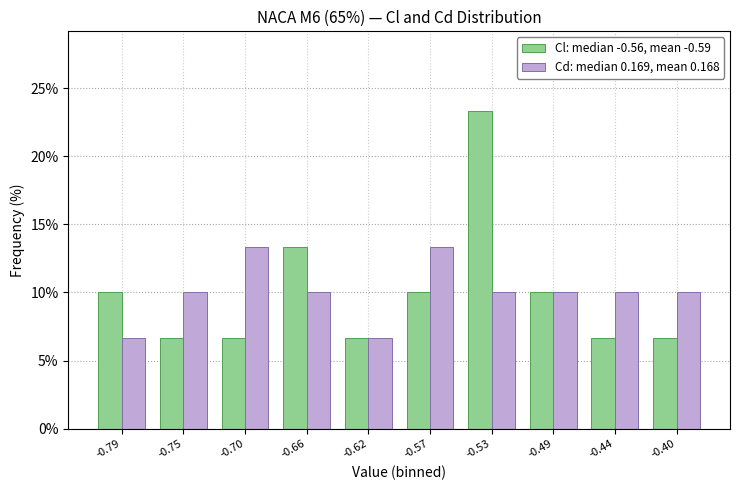

Reading left to right, list all the values displayed in this chart.

Cl: median -0.56, mean -0.59: 10.0	6.7	6.7	13.3	6.7	10.0	23.3	10.0	6.7	6.7
Cd: median 0.169, mean 0.168: 6.7	10.0	13.3	10.0	6.7	13.3	10.0	10.0	10.0	10.0